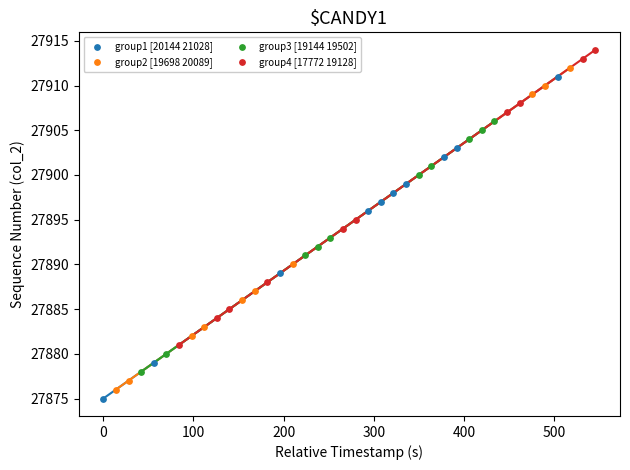

Which series contains the lowest Y value?

group1 [20144 21028]